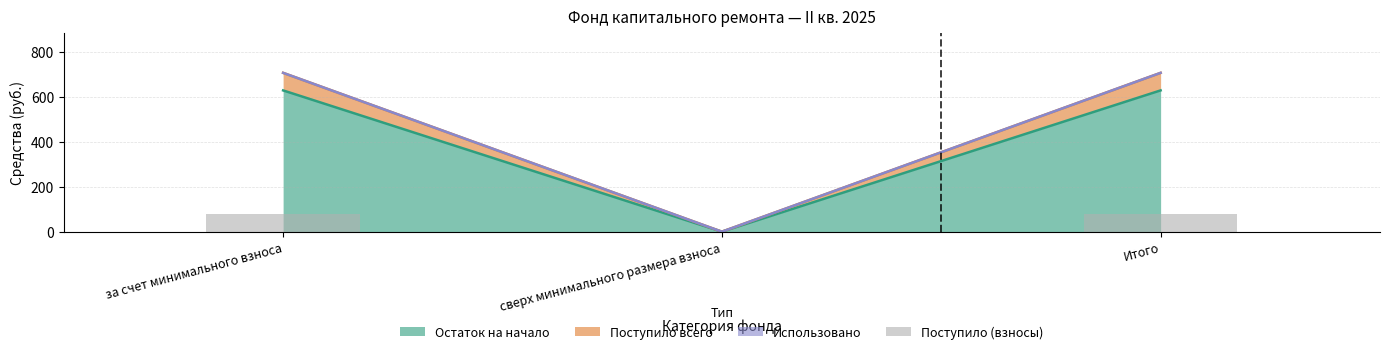

What is the value of the 3rd bar from the left?

78